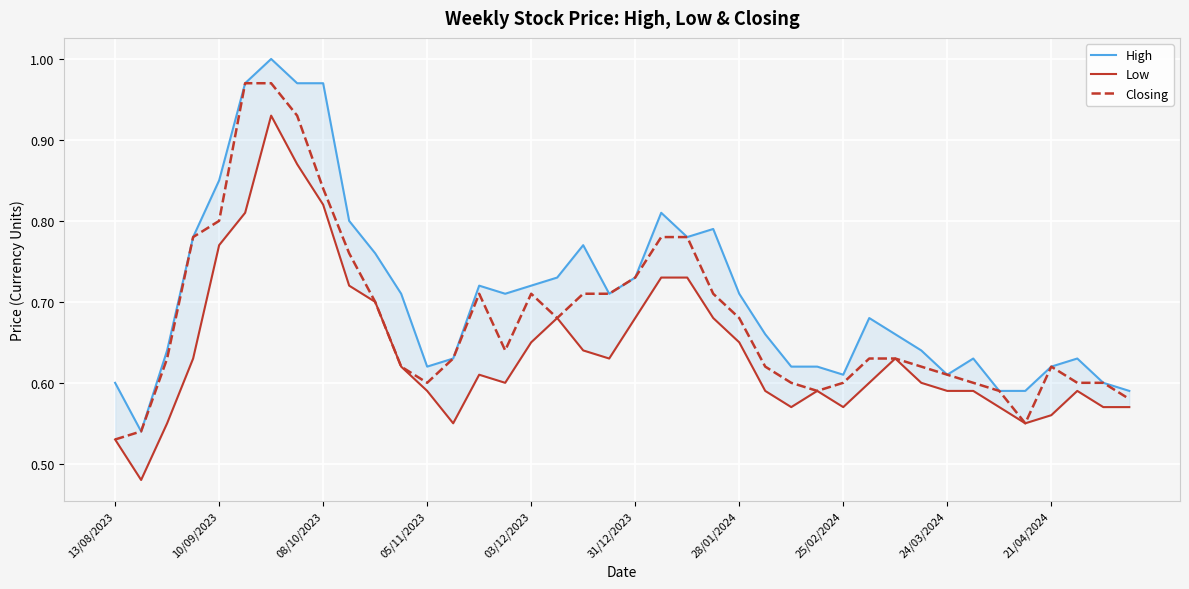

What is the value of the Closing point at the 23rd from the left?

0.8